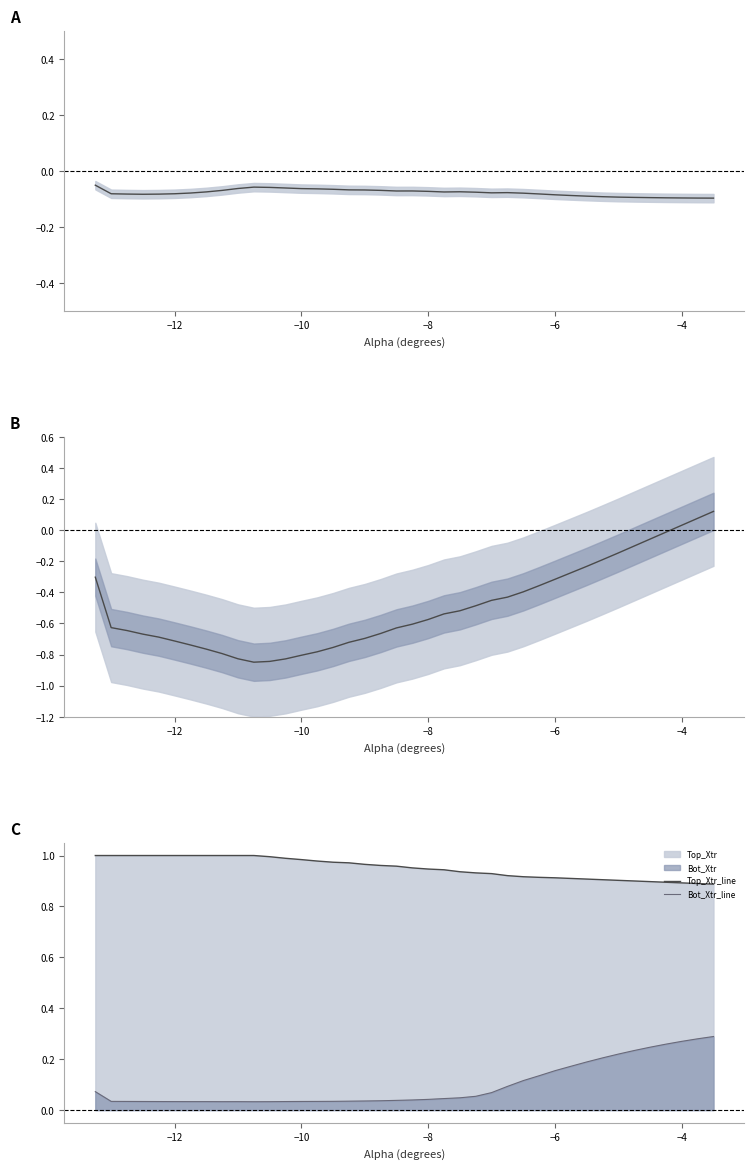

True or false: Bot_Xtr_line and Top_Xtr_line intersect in this chart.

False